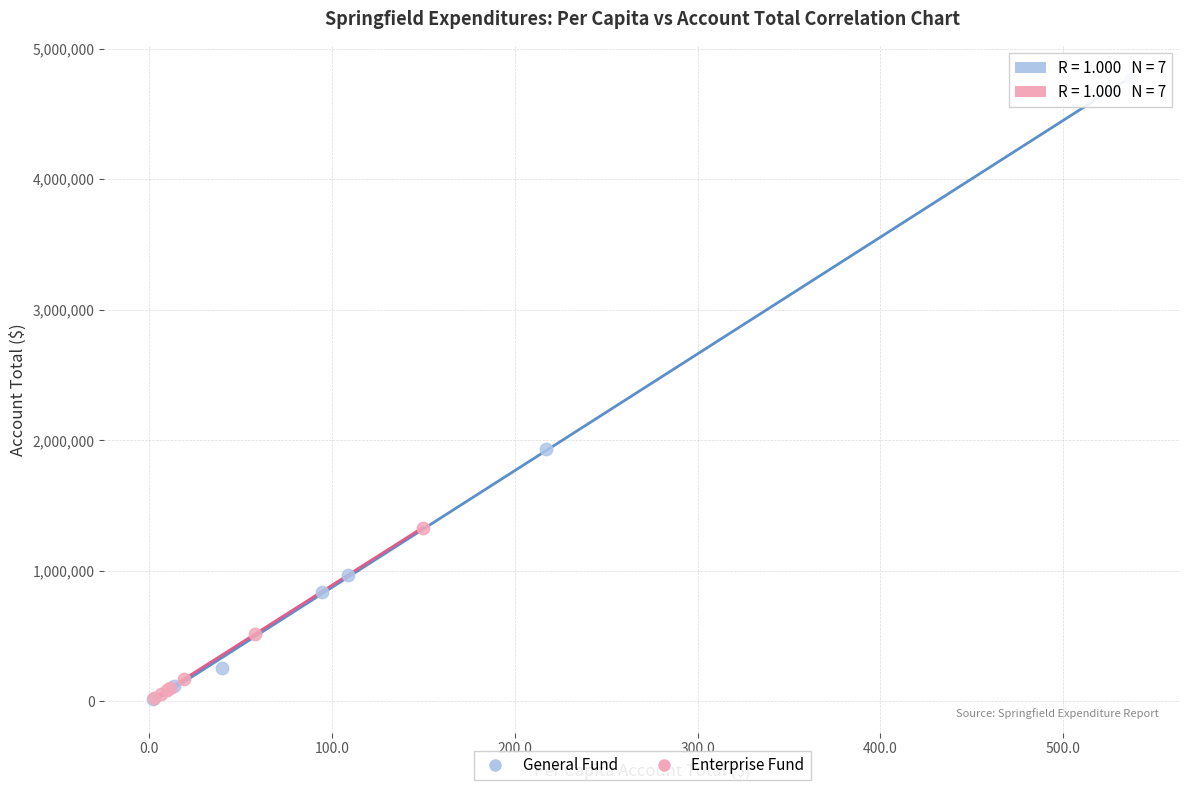

Which series has the largest Y range (max minus min)?

General Fund